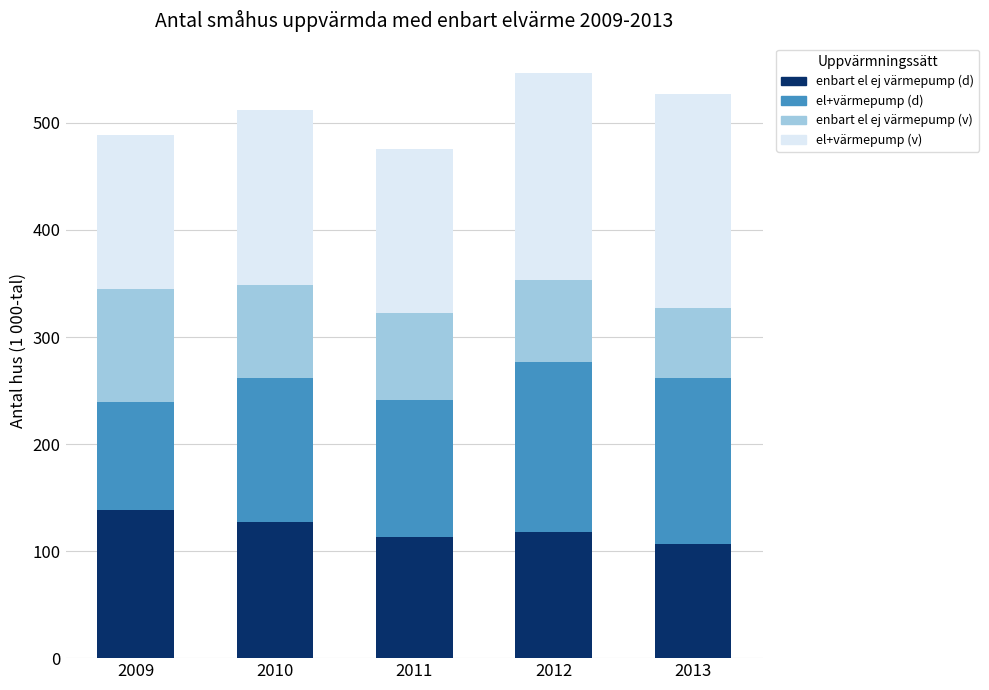

Does the chart contain stacked bars?

Yes